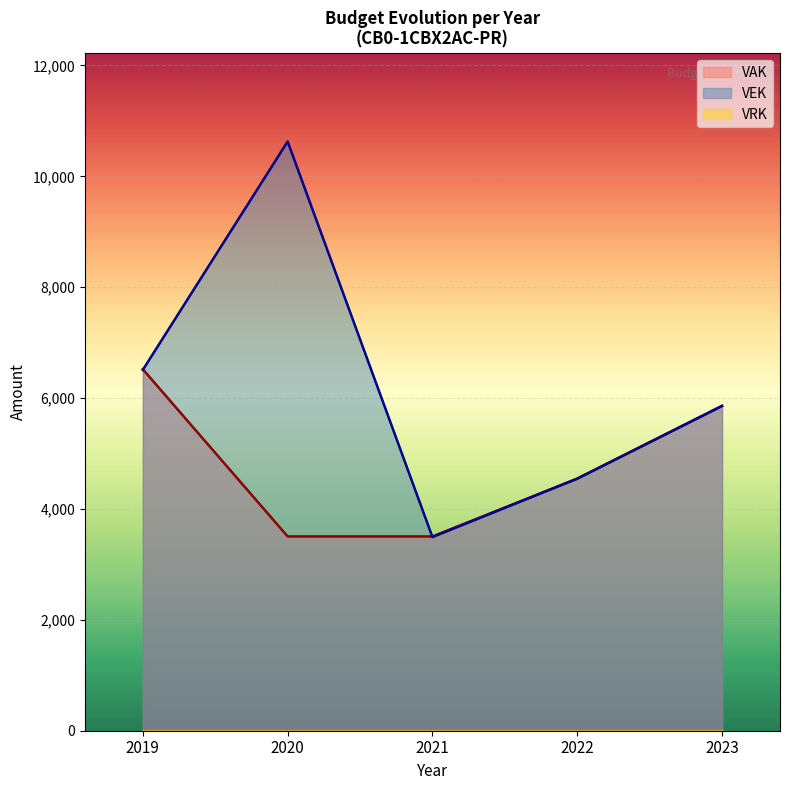

Is the value of VAK at 2020 greater than the value of VEK at 2021?

Yes